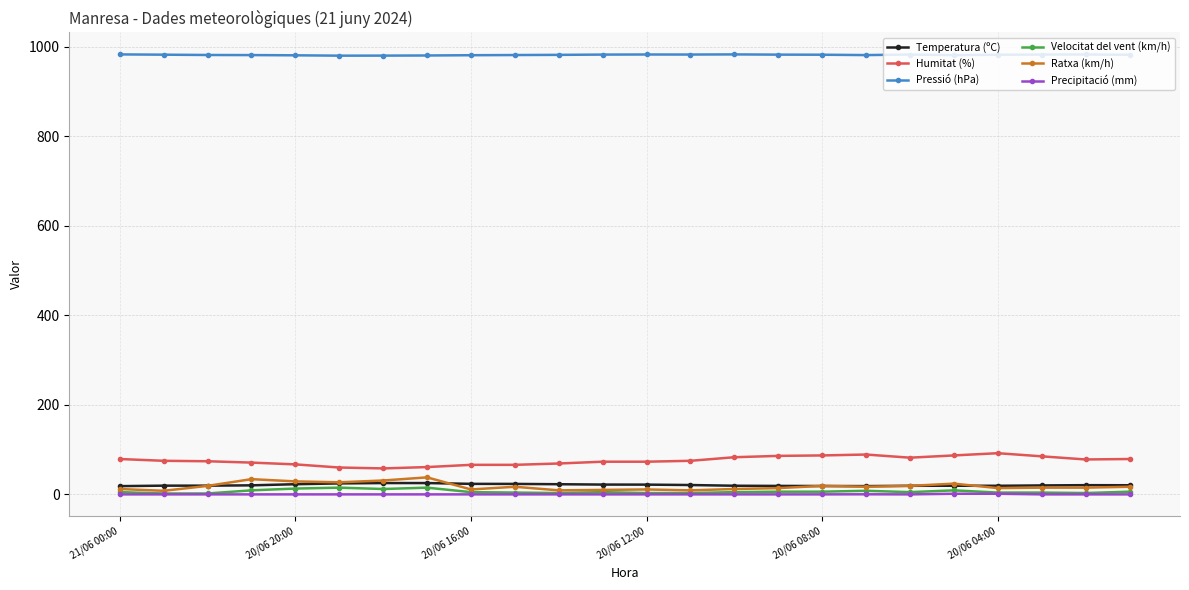

At how many categories does at least one series exceed 259?

24